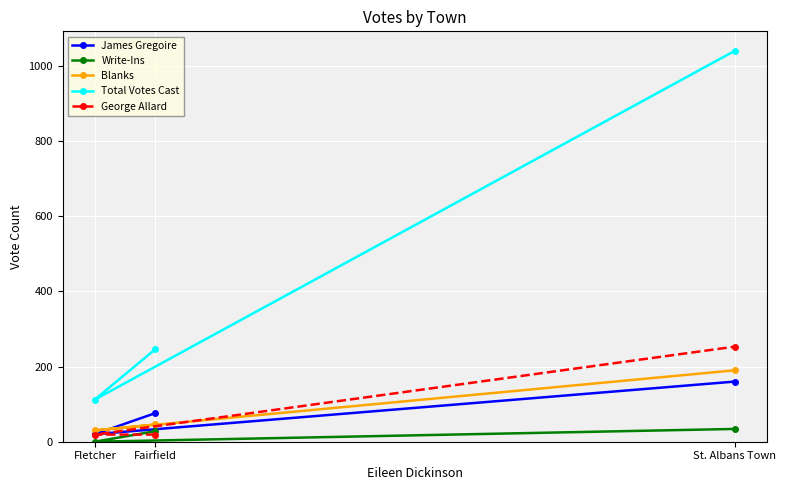

Which series has the largest total across all categories?

Total Votes Cast